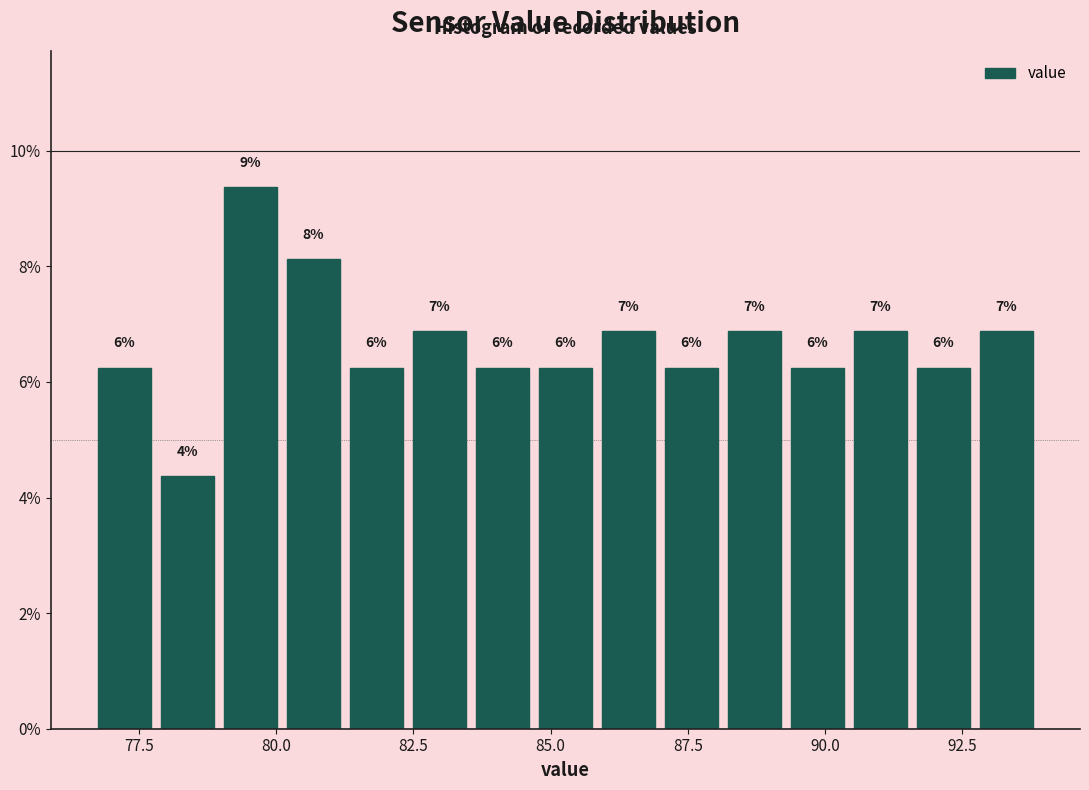

Read against the x-axis, roughly where is the centre of the tallest bar?

79.5